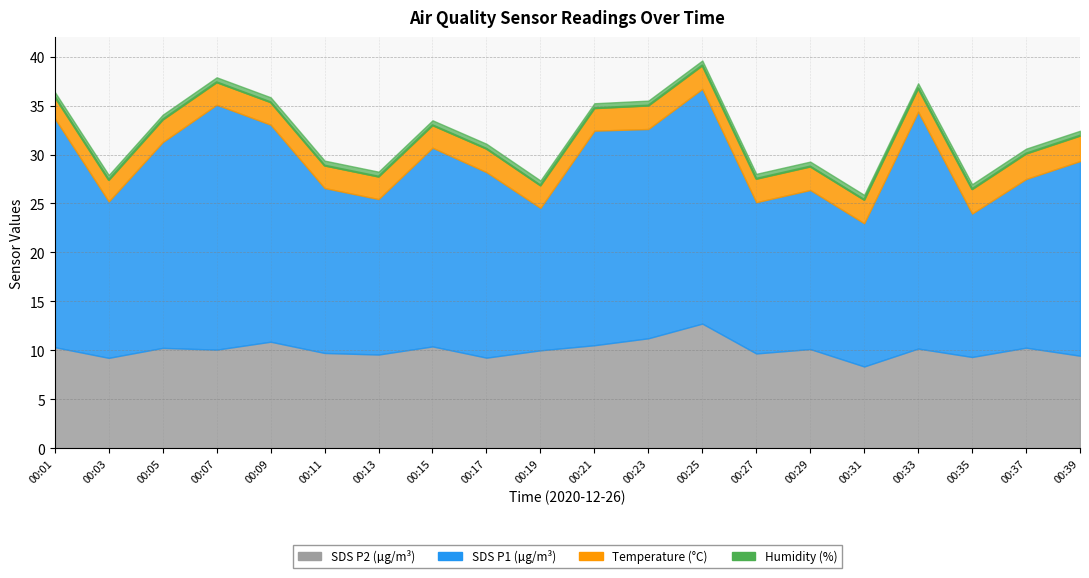

Reading left to right, extract all data points from this chart.

35.9	27.4	33.6	37.4	35.4	28.9	27.8	33.0	30.6	26.9	34.7	35.0	39.1	27.5	28.8	25.4	36.8	26.5	30.1	31.9